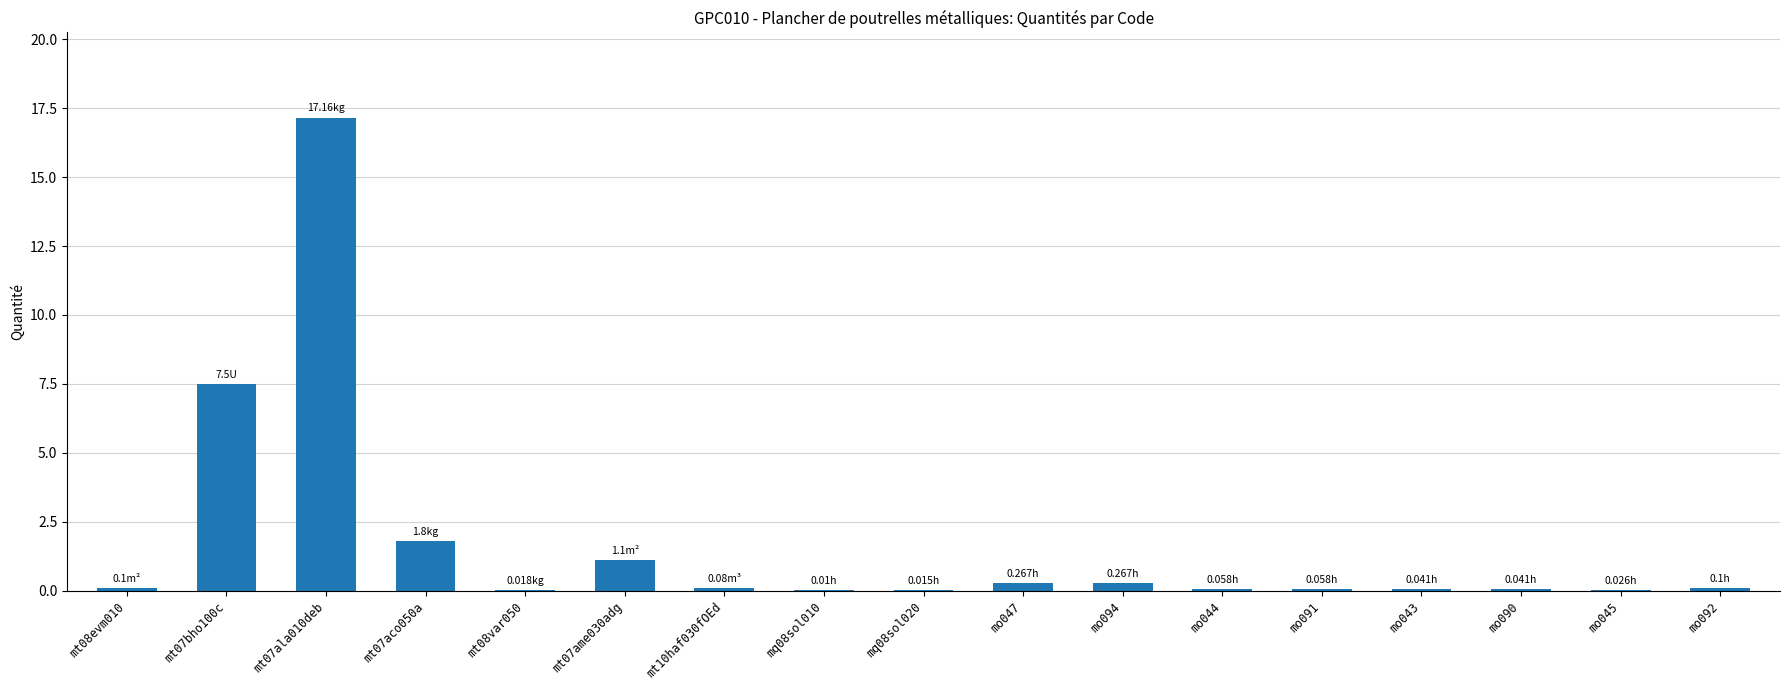

What is the sum of all values?

28.6